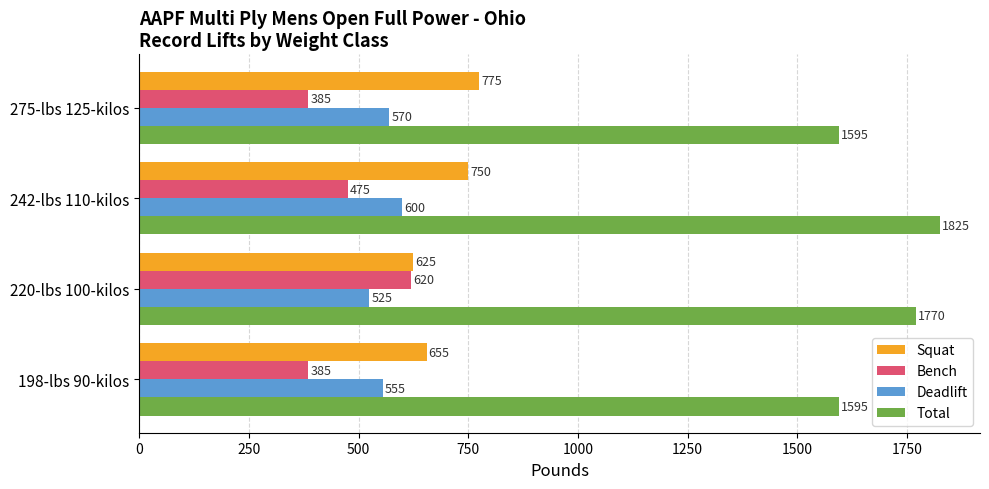

At which category is the sum across all series the highest?

242-lbs 110-kilos